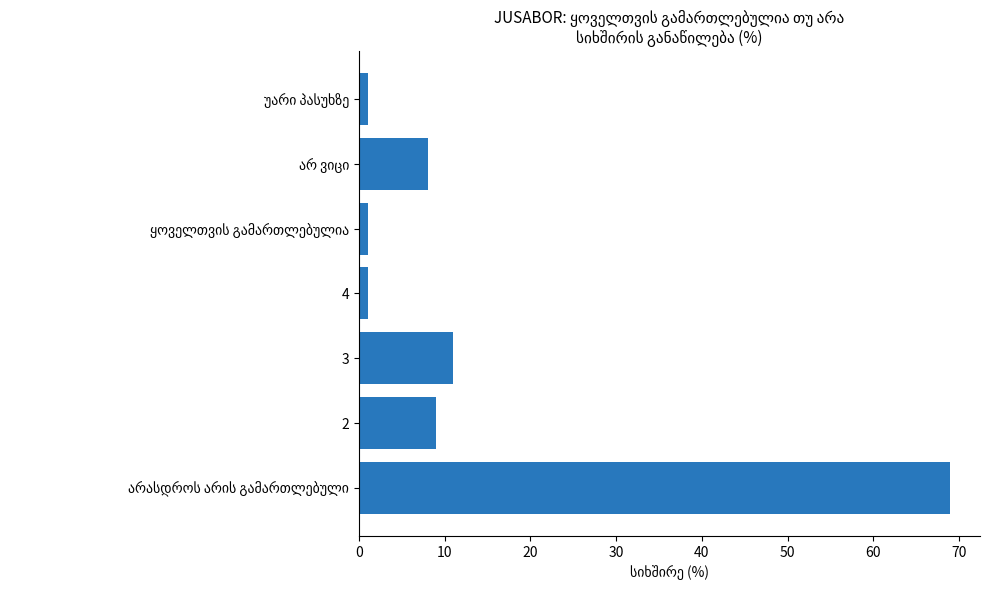

The value at 3 is 4. True or false?

False